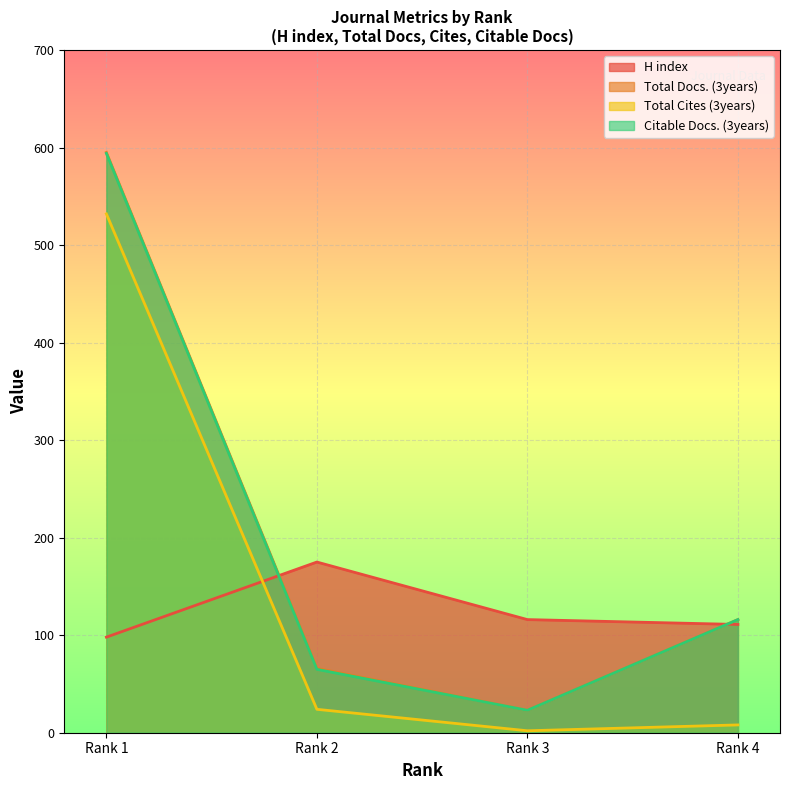

Where is the first local minimum for Citable Docs. (3years)?

Rank 3